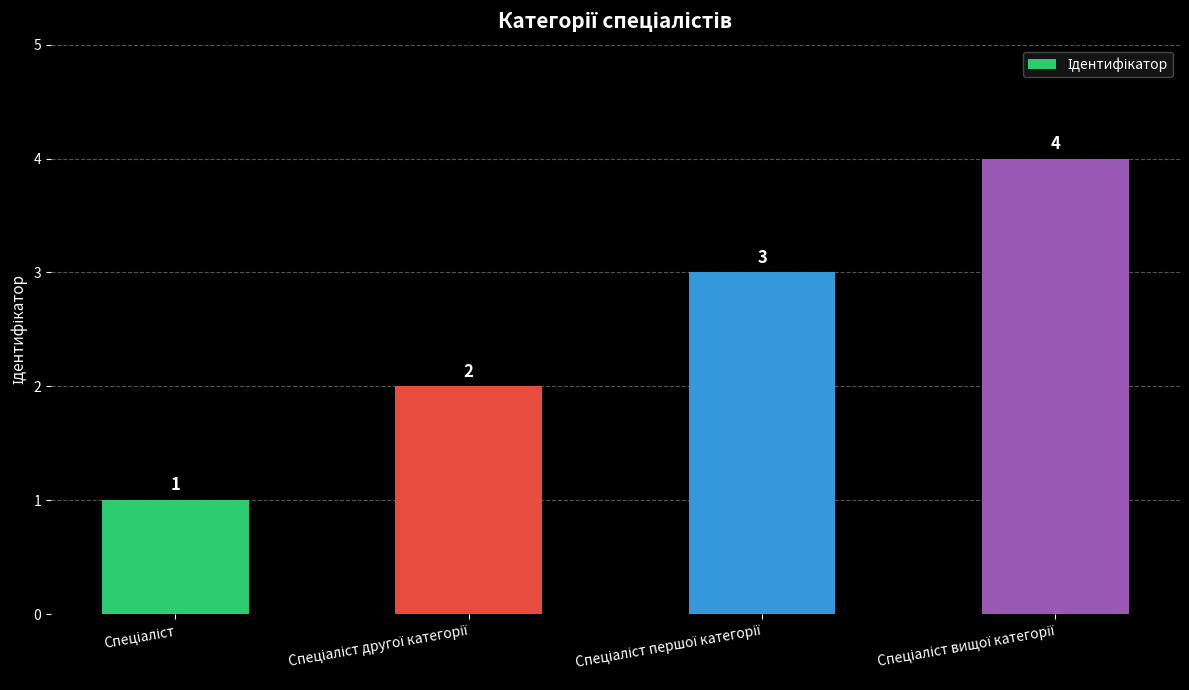

Count the values in the range 2 to 4.

3